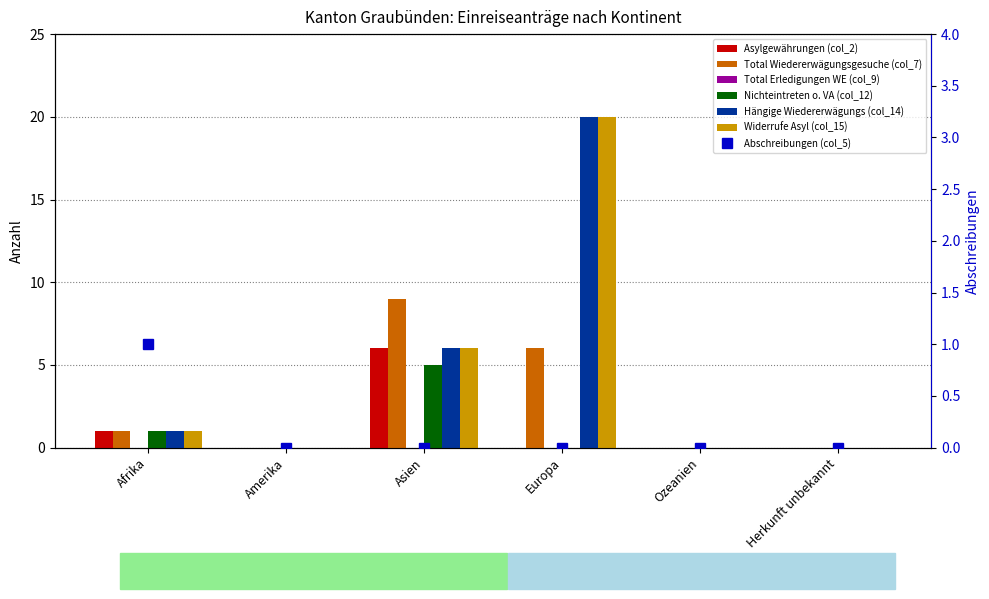

At which label does Widerrufe Asyl (col_15) first exceed 1?

Asien